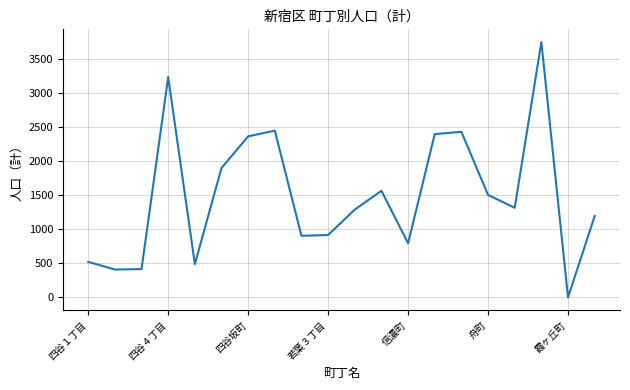

What is the difference between the maximum and minimum values?

3755